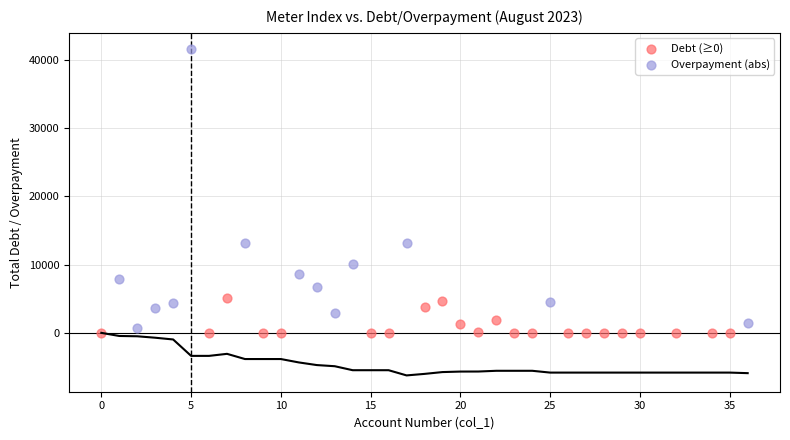

Which series reaches the maximum Y coordinate?

Overpayment (abs)